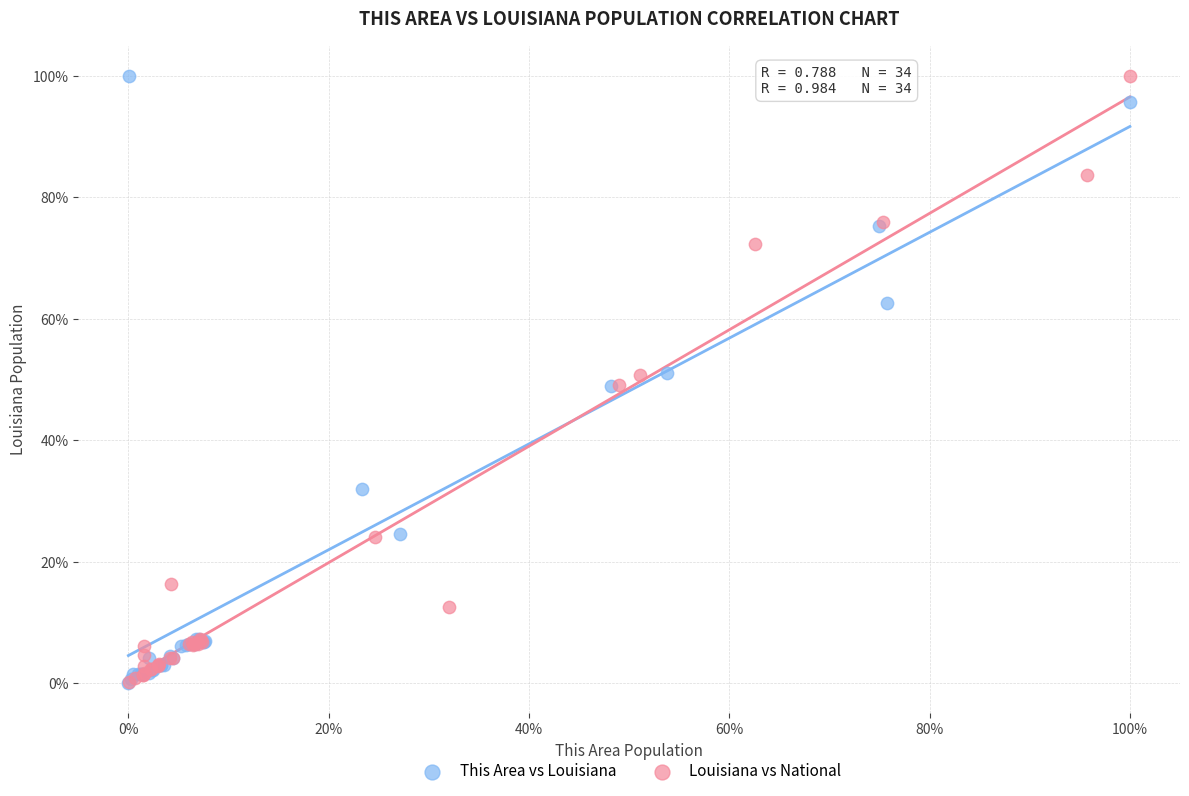

What are all the series names shown in the legend?

This Area vs Louisiana, Louisiana vs National